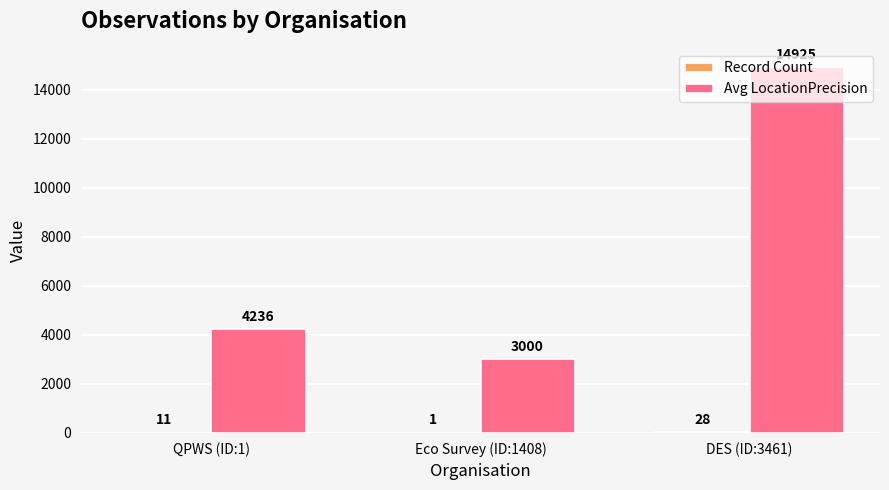

What is the sum of all Avg LocationPrecision values?

22161